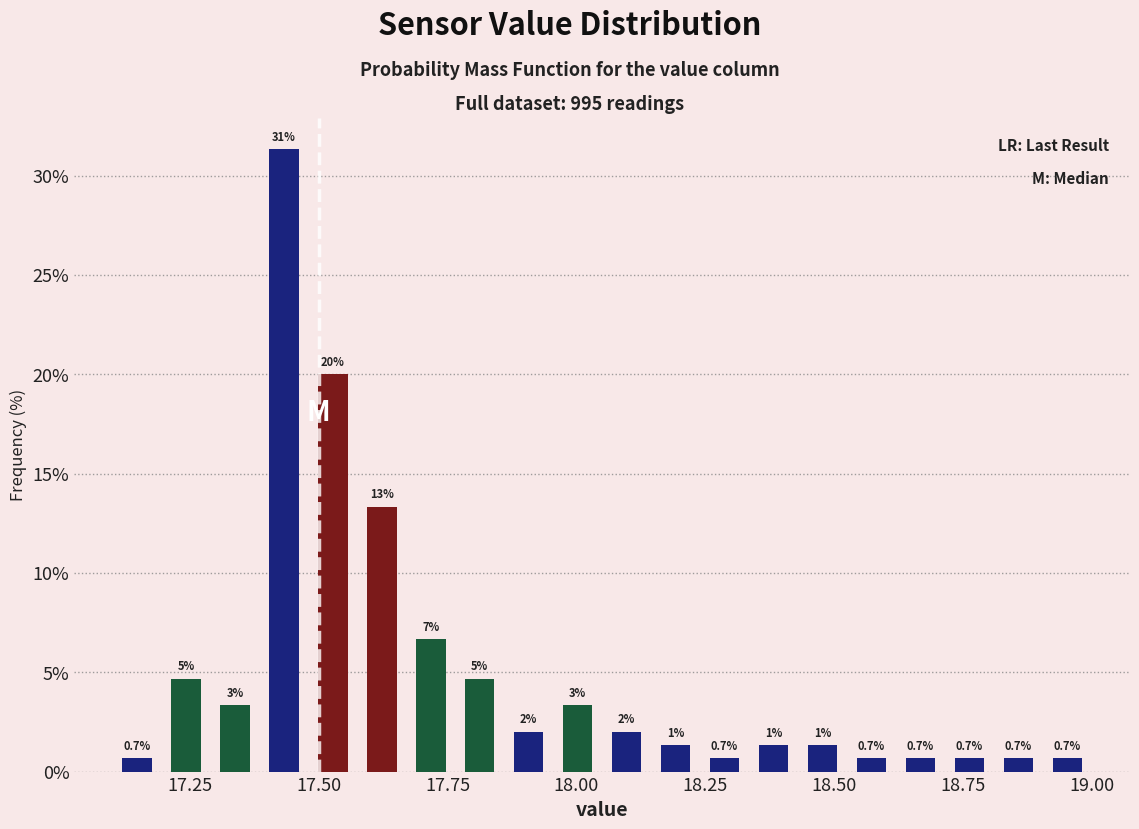

Read against the x-axis, roughly where is the centre of the tallest bar?

17.45